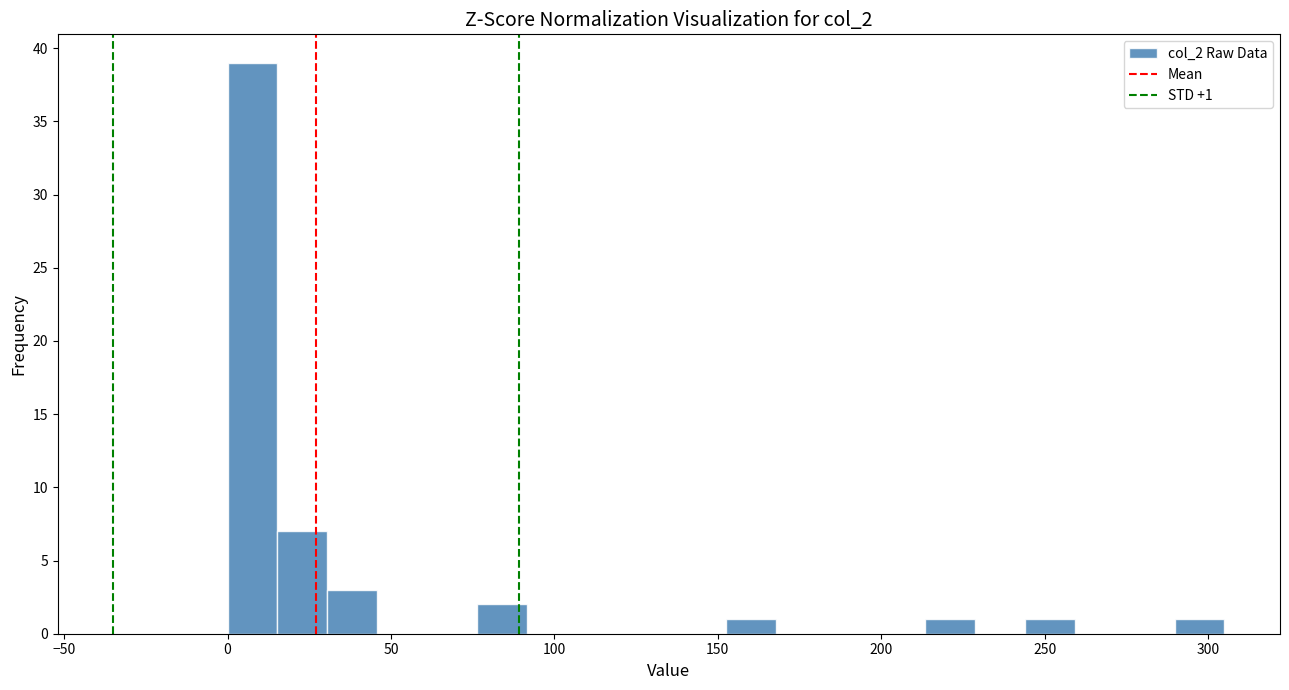

Around what value on the x-axis is the tallest bar? Give the approximate position of its centre, as read against the axis.

10